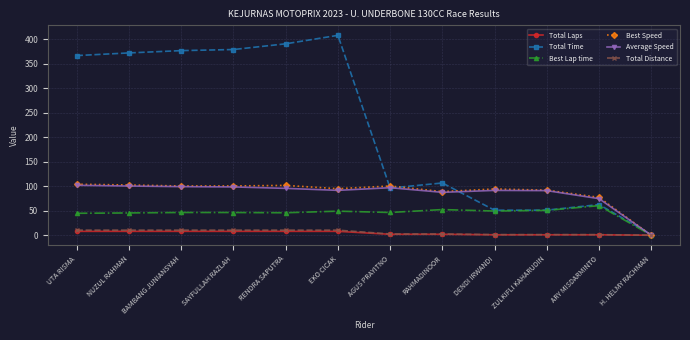

At how many categories does at least one series exceed 110?

6